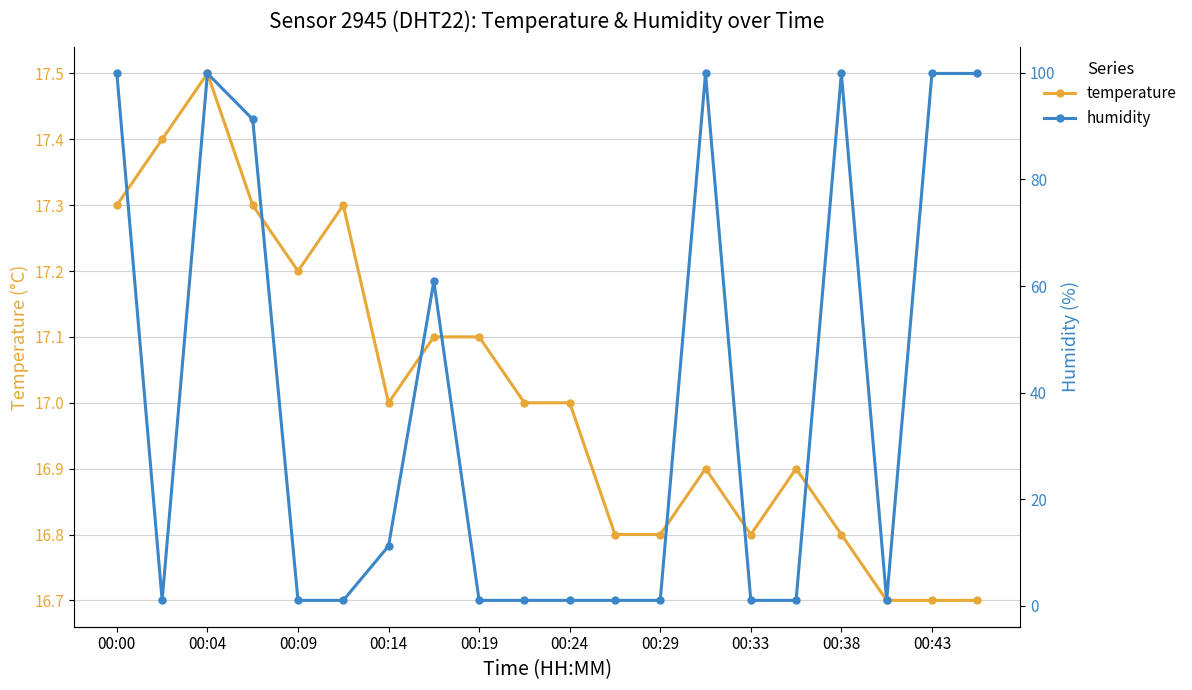

Count the number of data series in this chart.

2